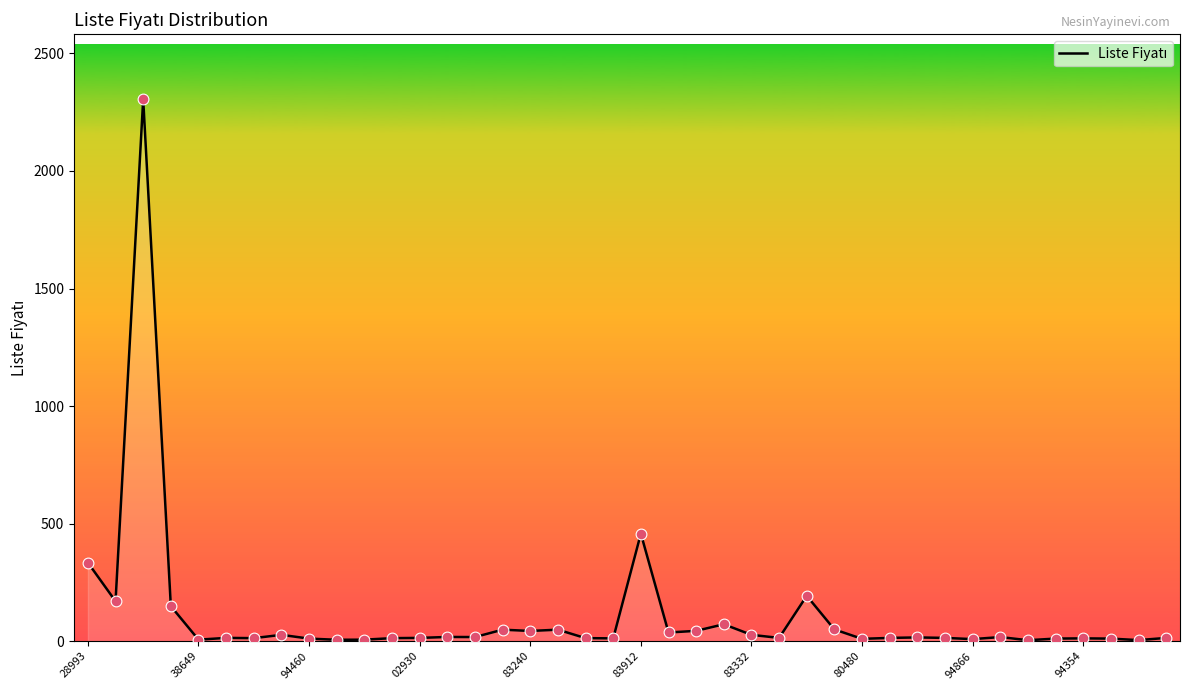

What is the maximum value shown in the chart?

2305.0